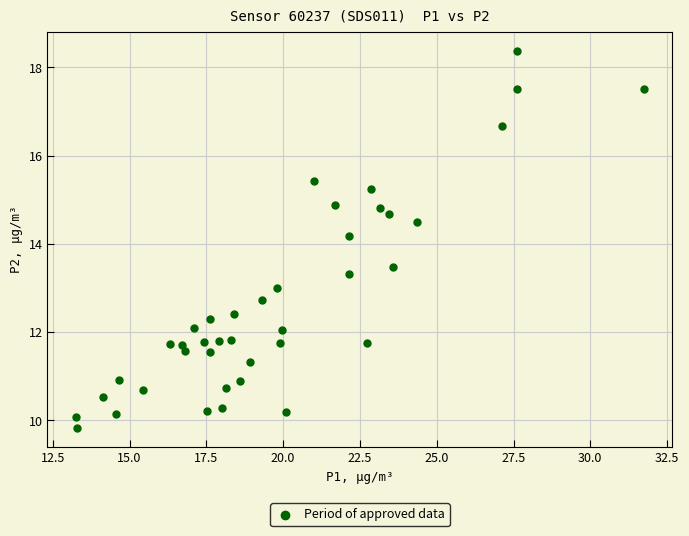

What is the range of Y values (max minus min)?

8.6